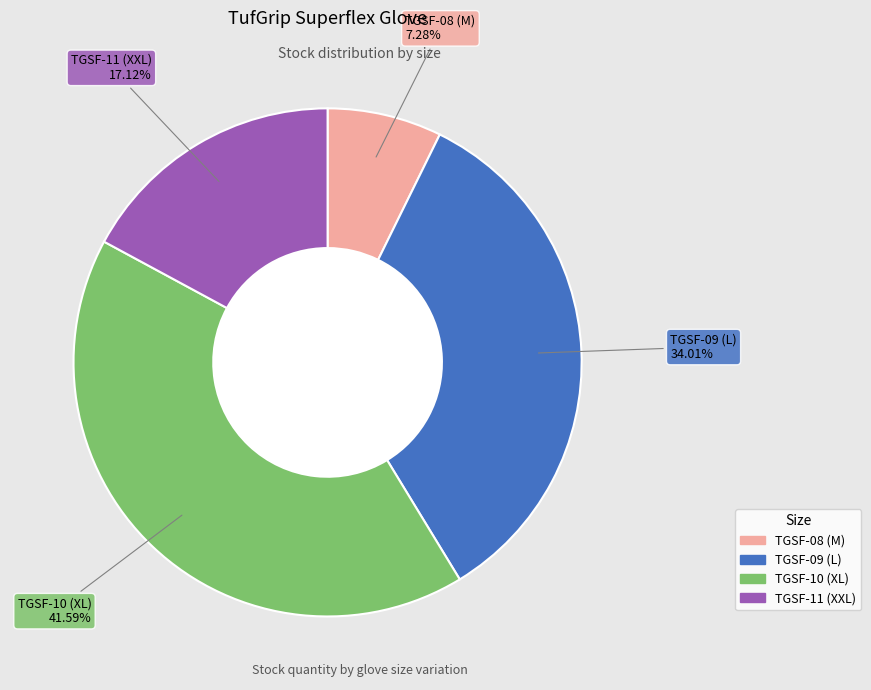

How much of the chart is everything except TGSF-11 (XXL)?

82.9%